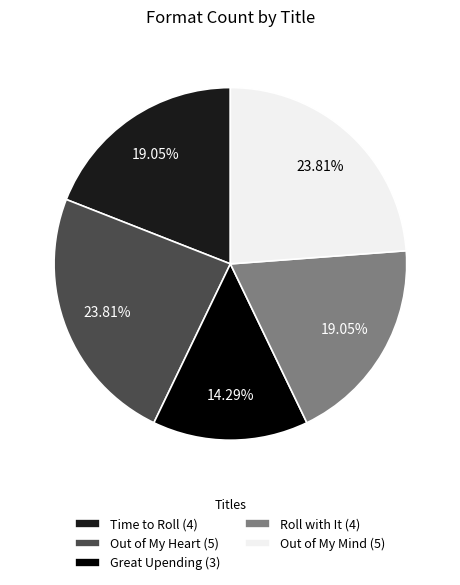

What percentage is the Out of My Heart slice, to the nearest percent?

24%